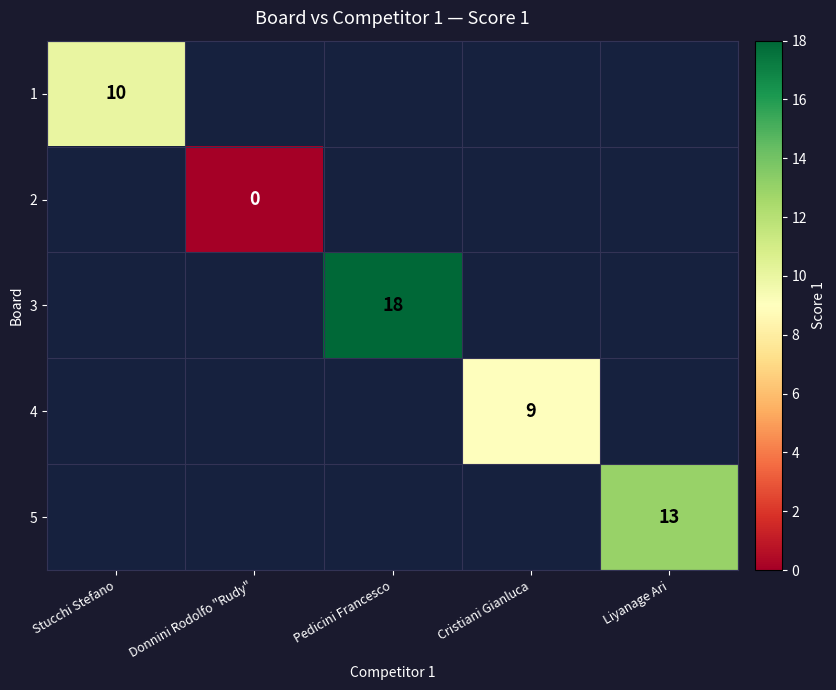

At how many categories does at least one series exceed 16?

1